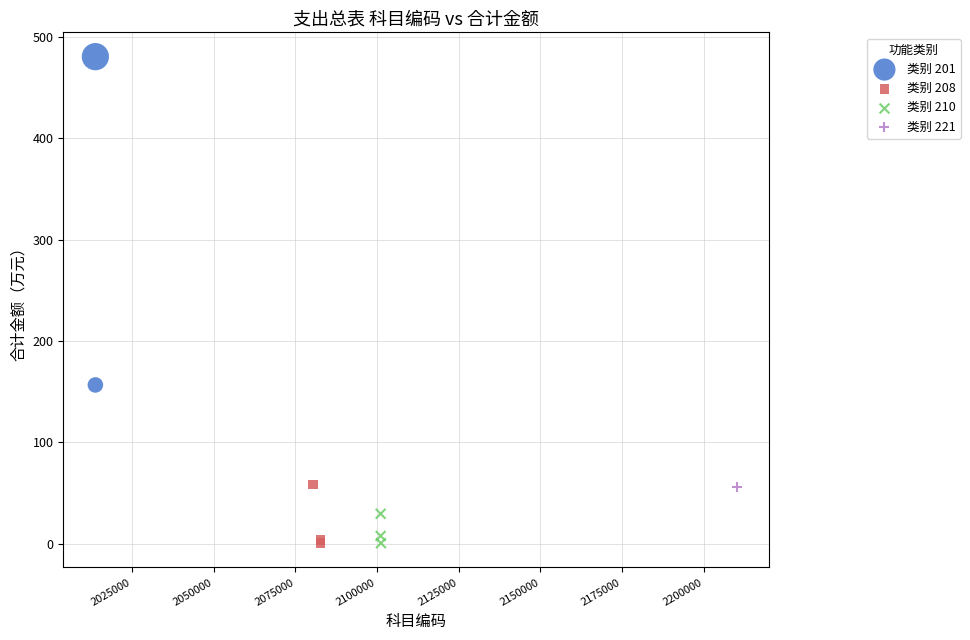

What are all the series names shown in the legend?

类别 201, 类别 208, 类别 210, 类别 221